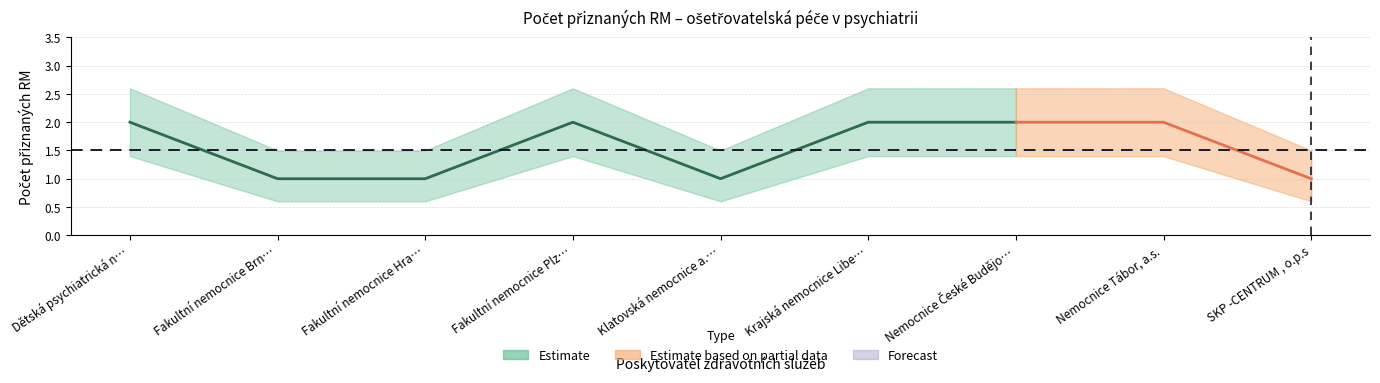

How many data points in Počet přiznaných RM lower are above 1?

5